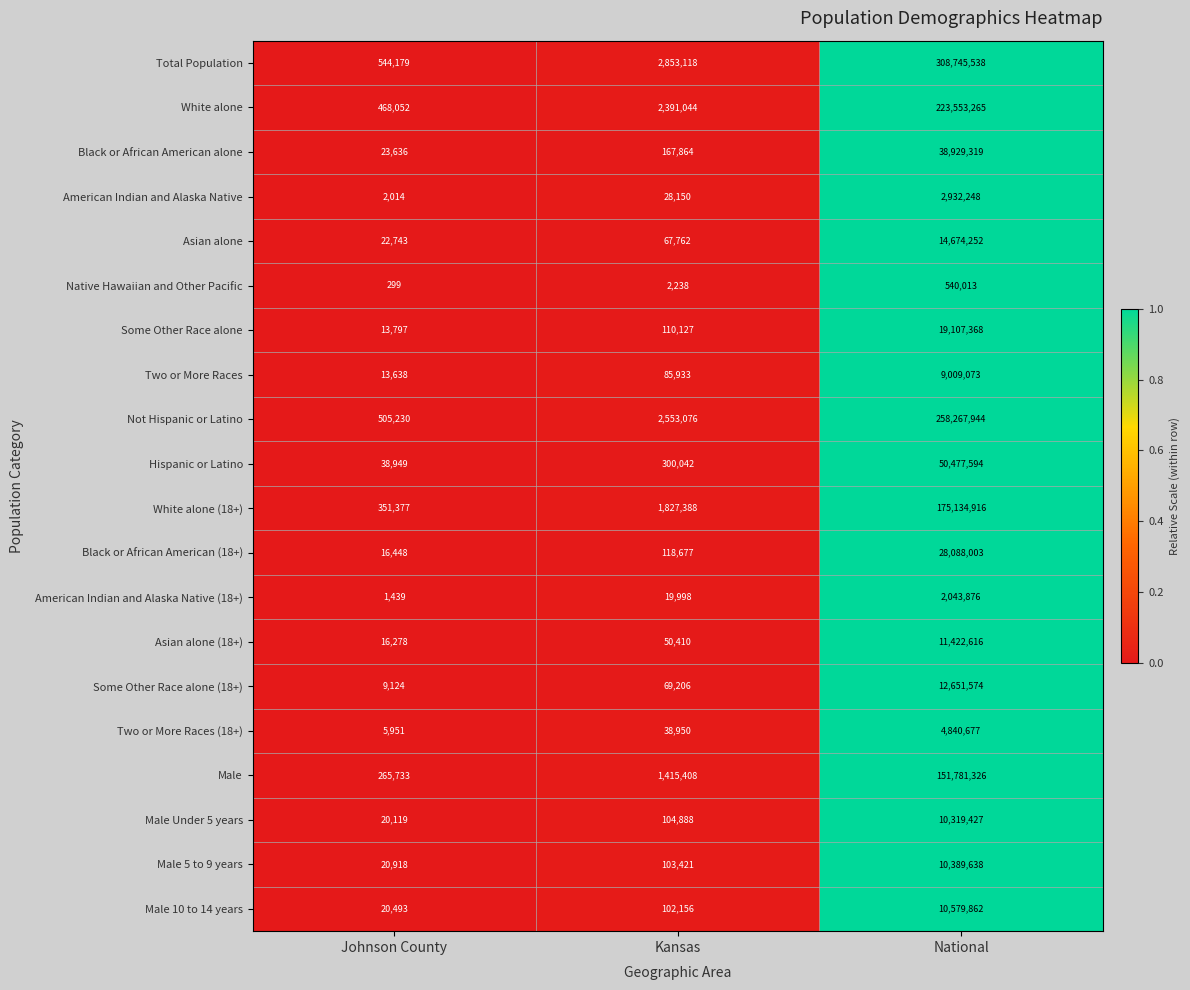

What is the minimum value for Asian alone?

22743